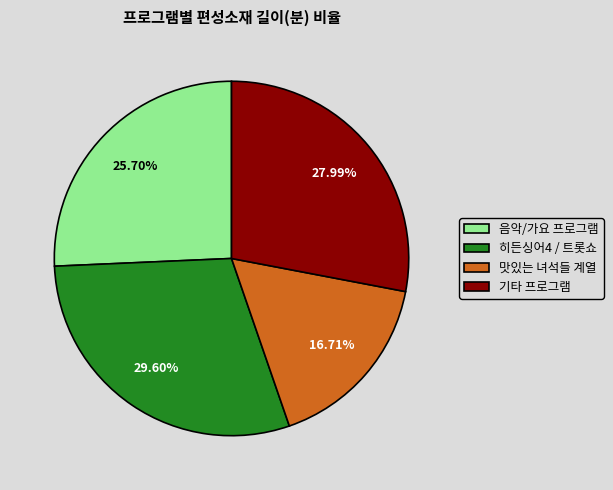

Which slice is the smallest?

맛있는 녀석들 계열